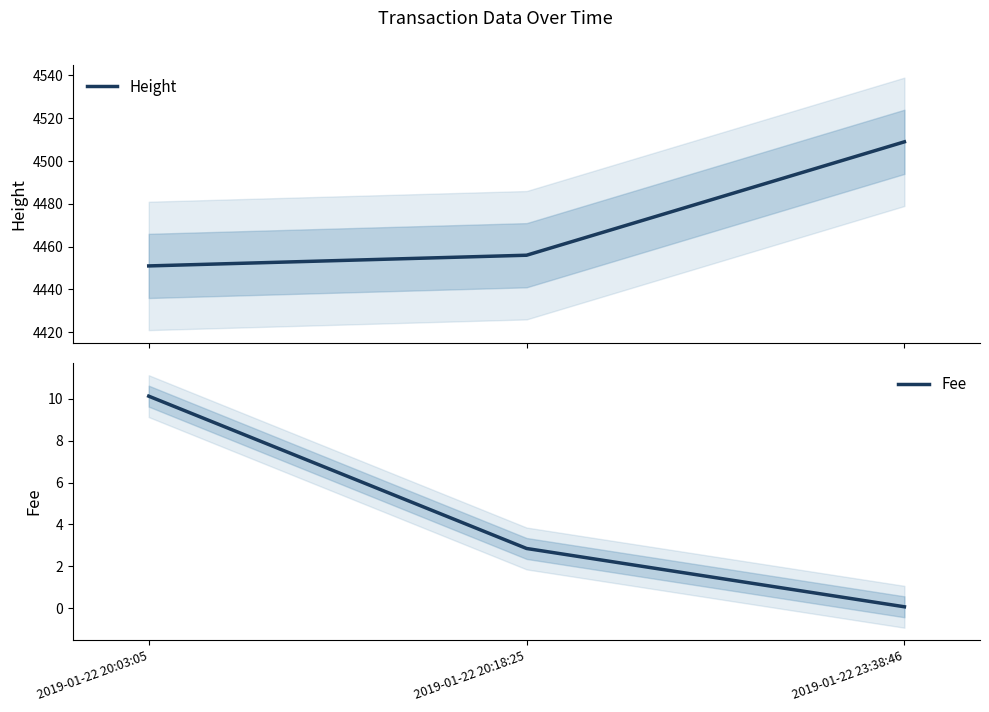

What is the maximum value for Fee?

10.1